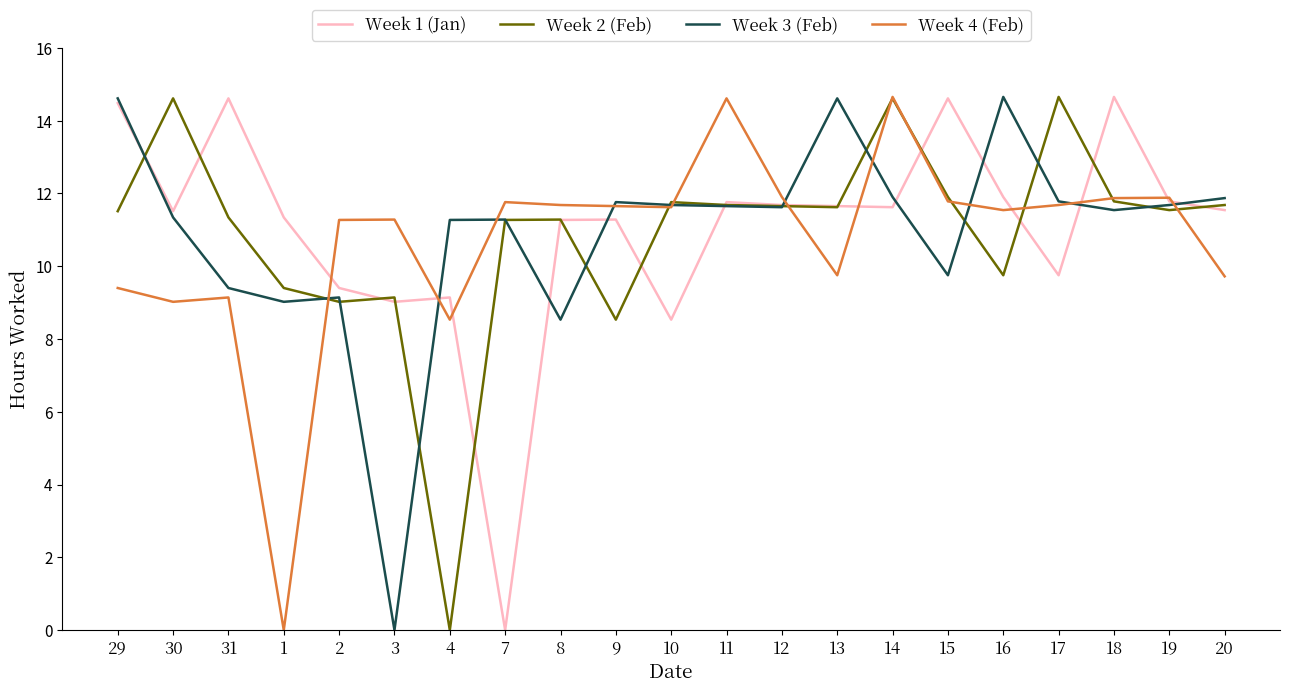

Is the value of Week 4 (Feb) at 14 greater than the value of Week 3 (Feb) at 19?

Yes